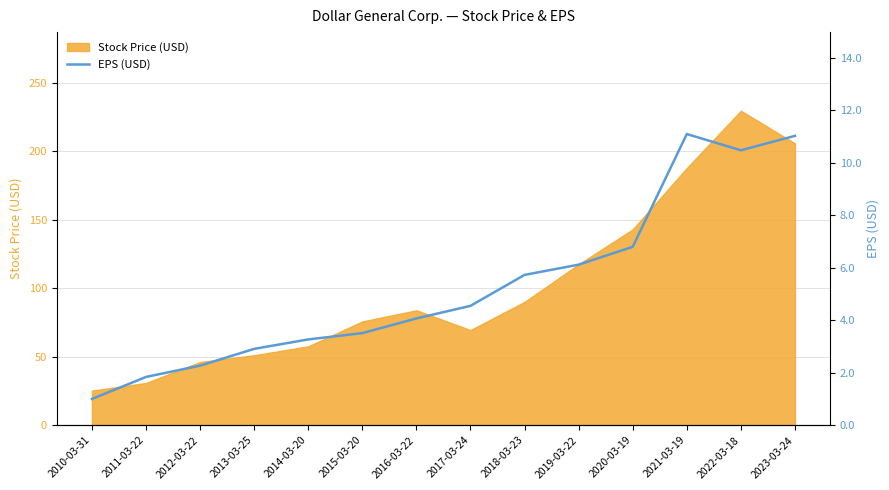

How many data points are less than 4?

6